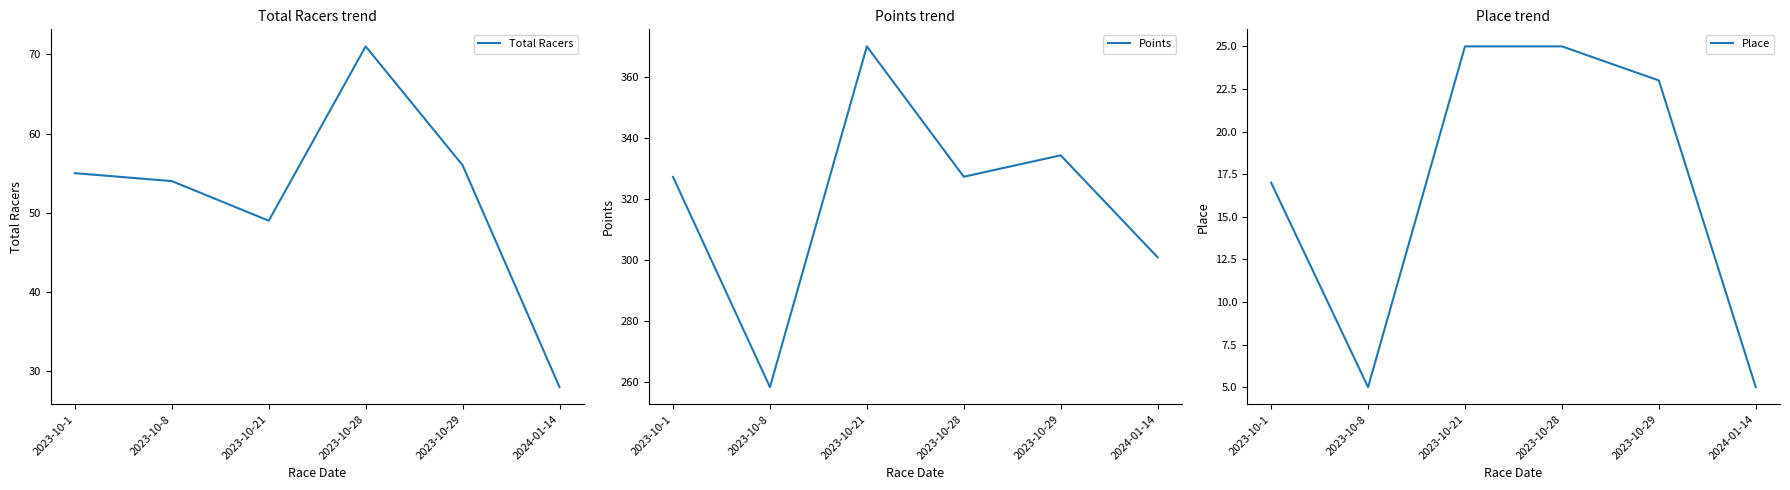

The Place series shows 25.0 at 2023-10-21. True or false?

True